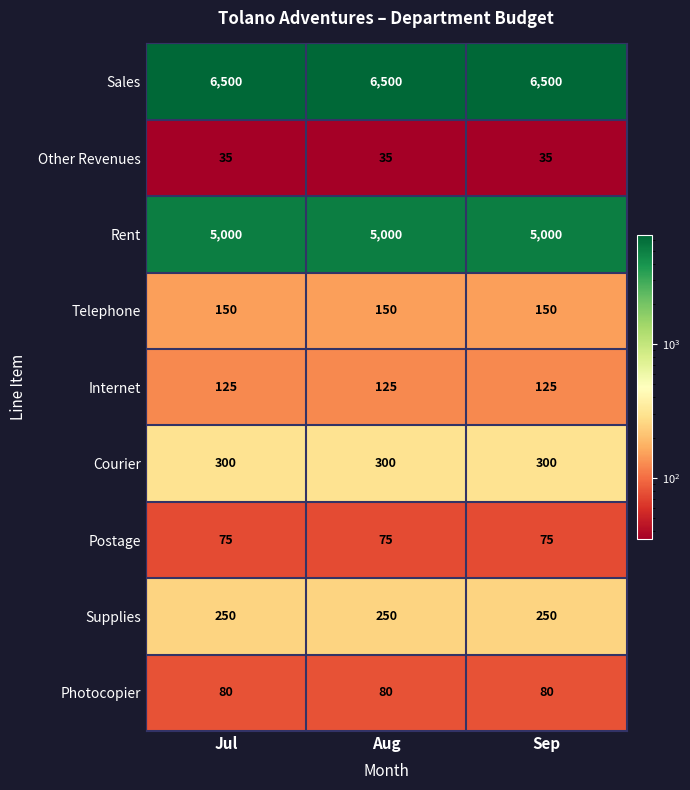

Rank the series at Aug from lowest to highest value.

Other Revenues, Postage, Photocopier, Internet, Telephone, Supplies, Courier, Rent, Sales